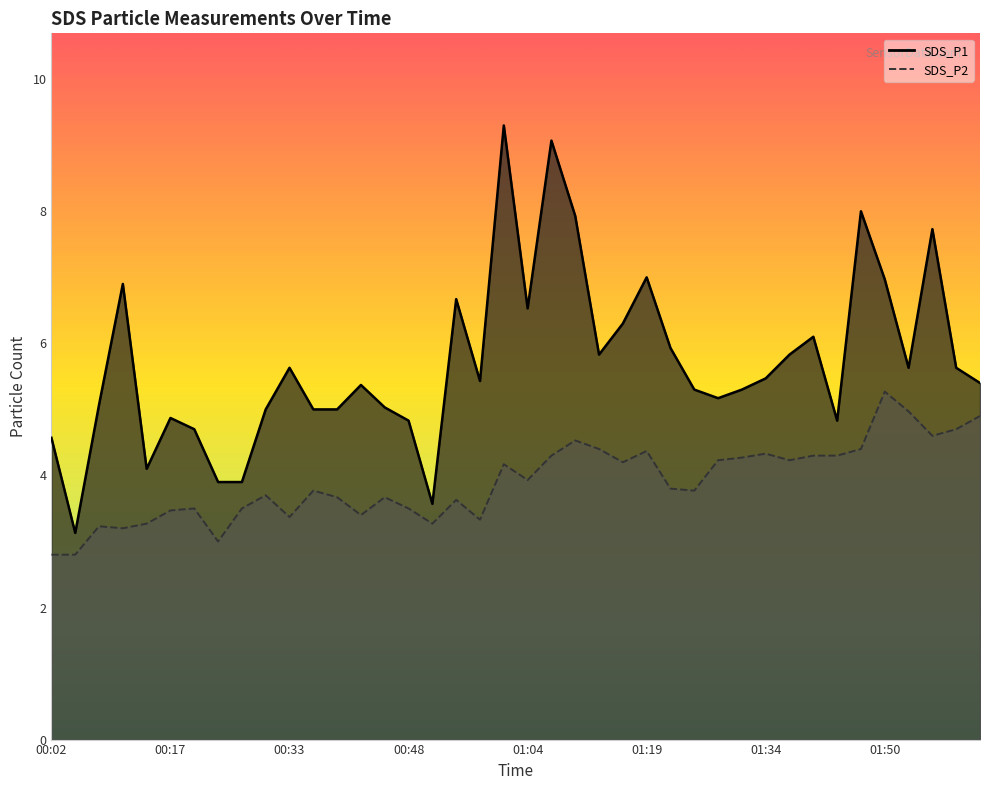

The value of SDS_P2 at 01:37 is 2.9. True or false?

False